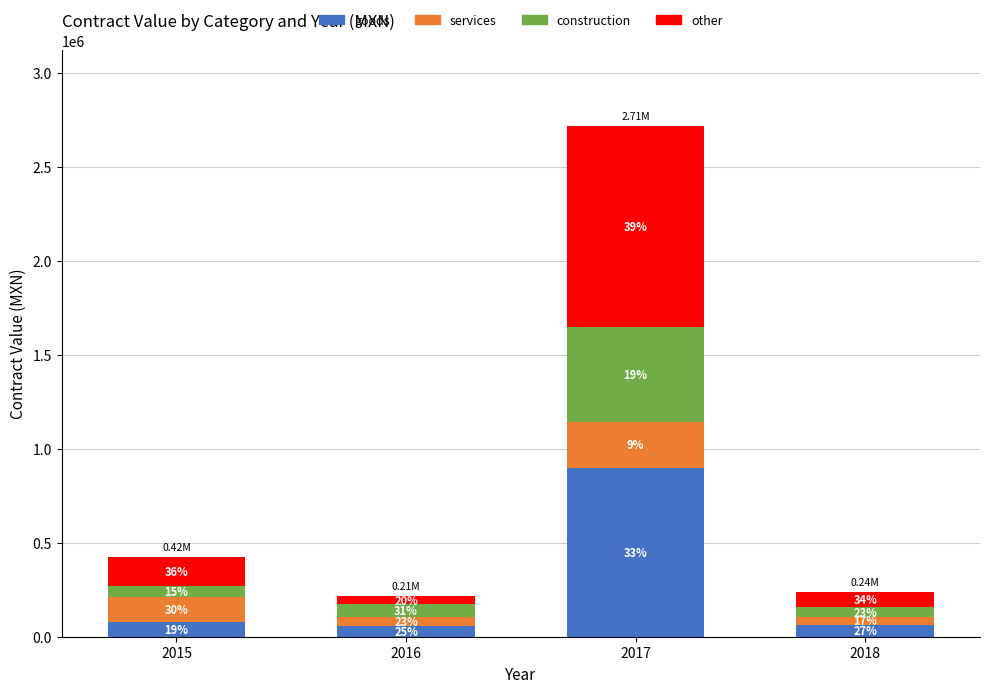

What are all the series names shown in the legend?

goods, services, construction, other